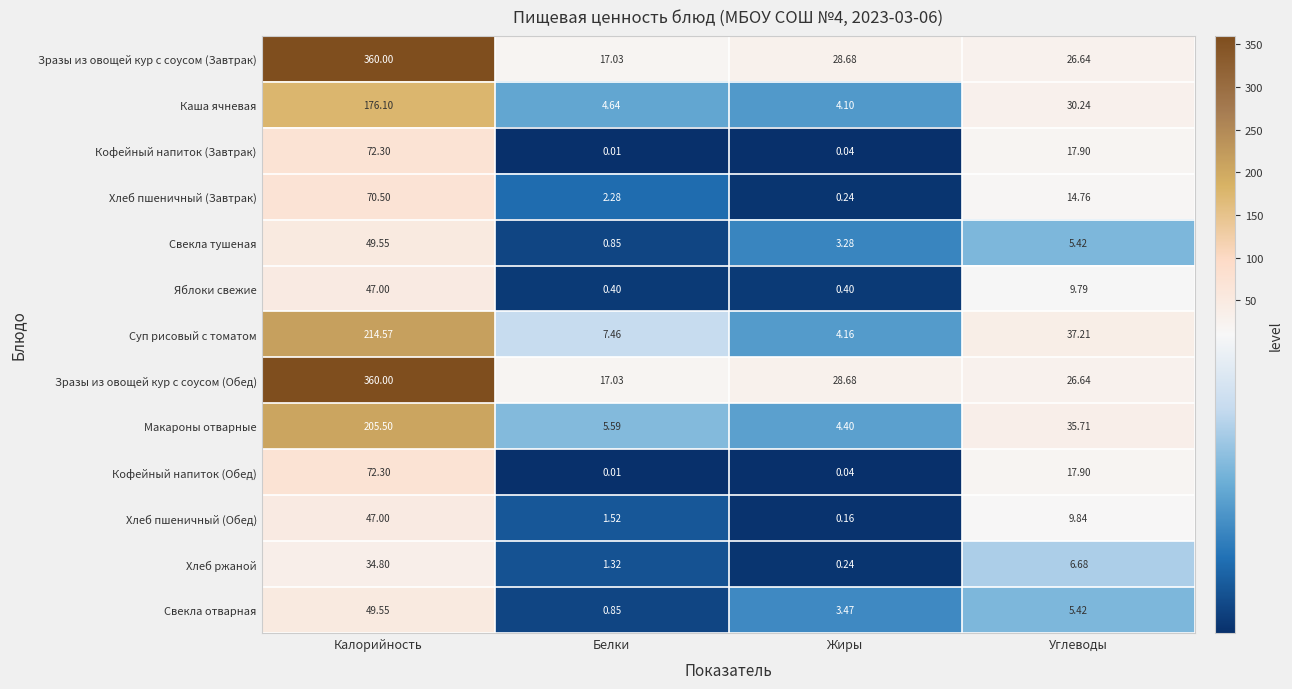

Which series changed the most between Жиры and Углеводы?

Суп рисовый с томатом